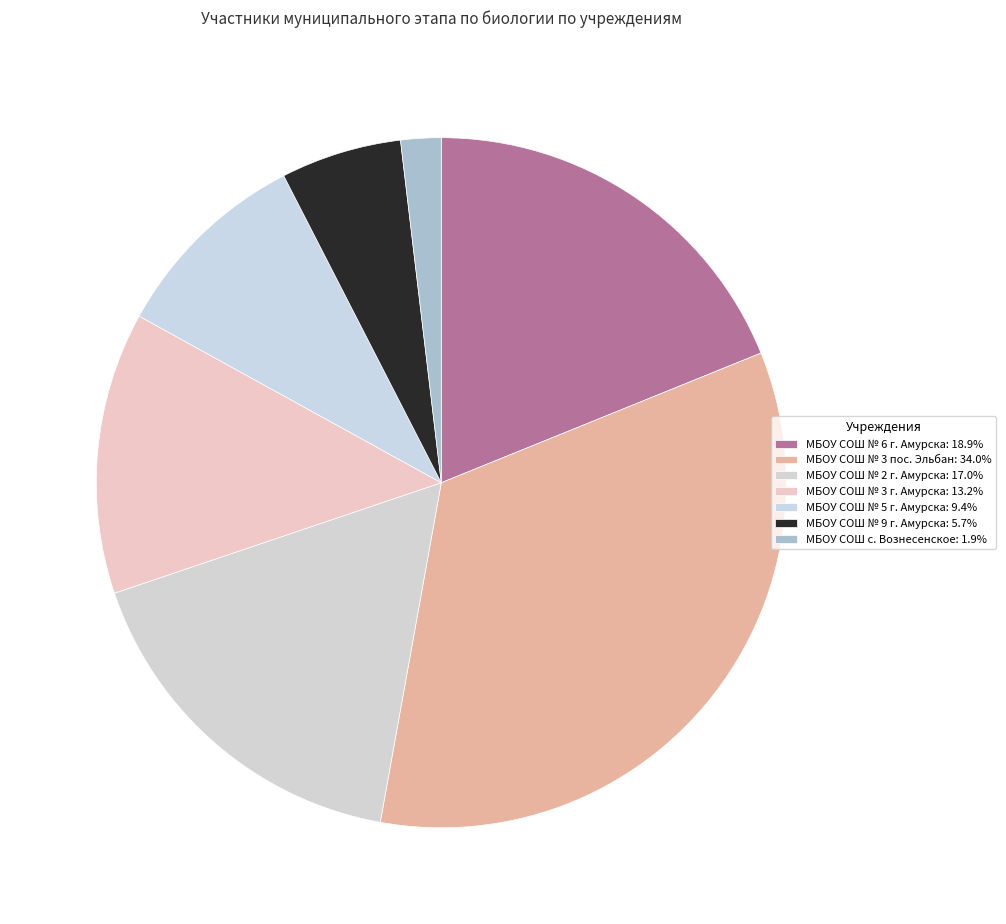

To the nearest percent, what is the combined percentage of МБОУ СОШ № 2 г. Амурска and МБОУ СОШ № 3 г. Амурска?

30%